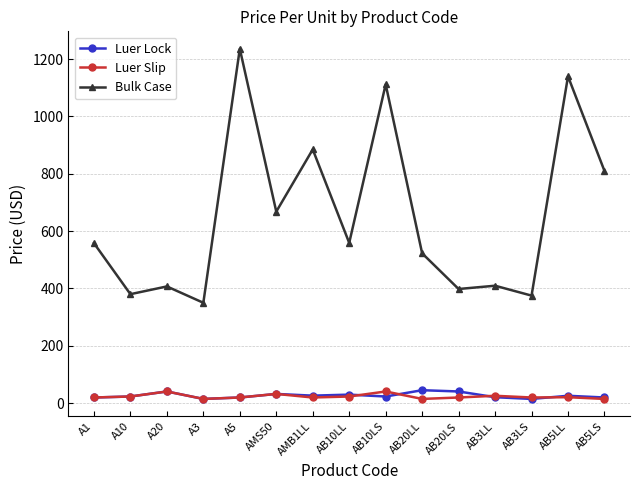

Does the chart have visible grid lines?

Yes